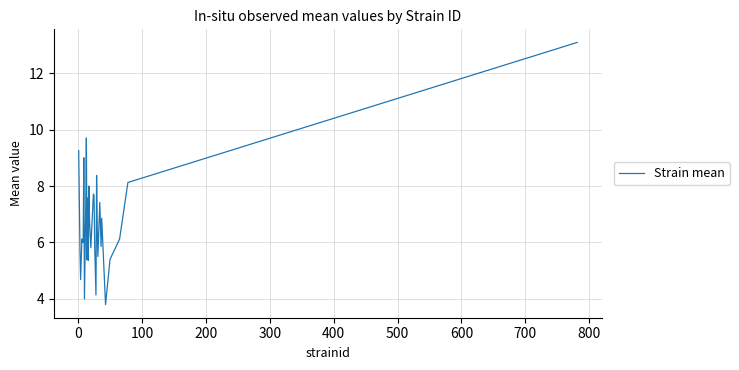

What is the smallest value displayed?

3.8